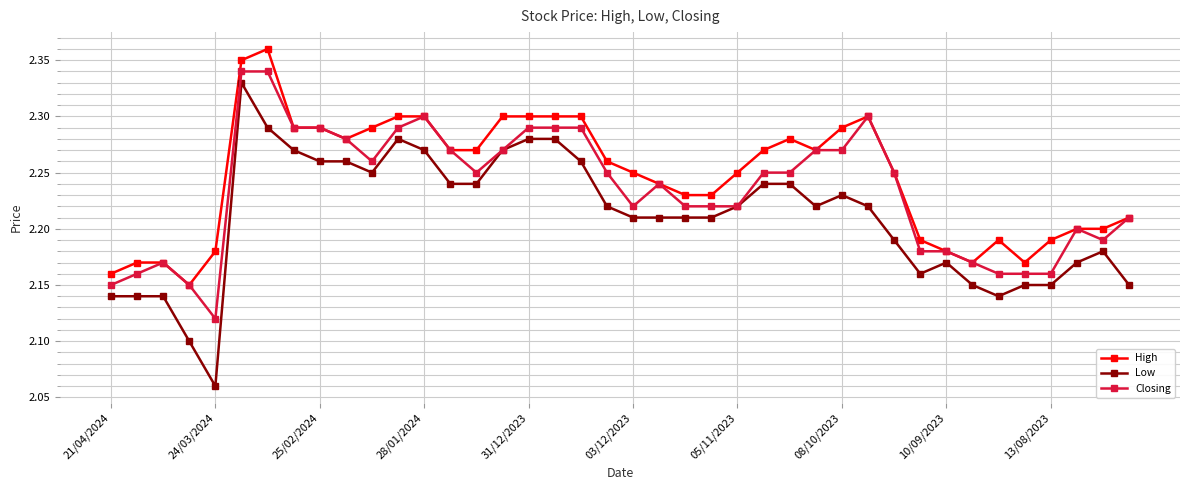

True or false: High has more than 1 interior local peaks.

True